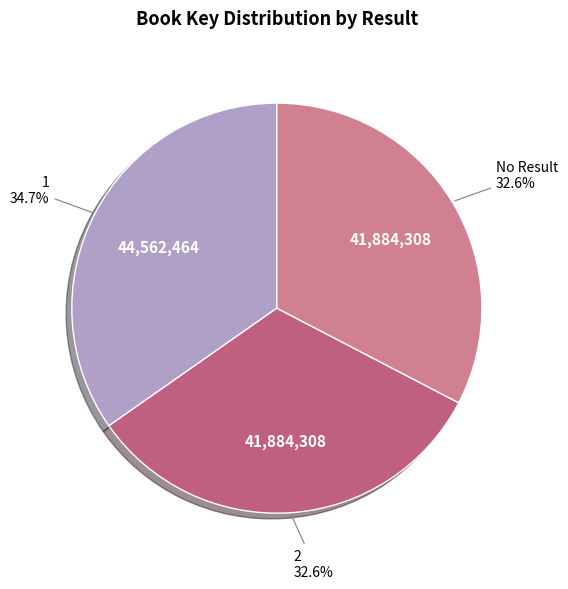

Is it true that 1 is 35% of the pie?

True